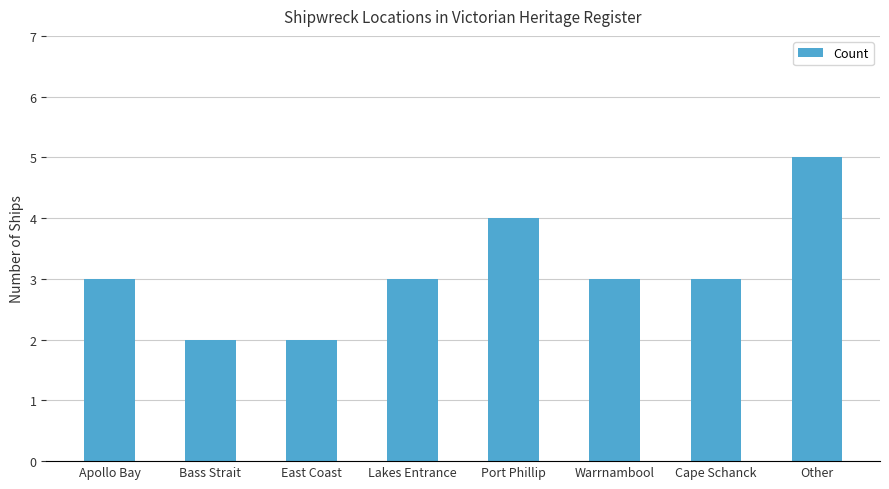

What is the label of the 2nd bar from the left?

Bass Strait